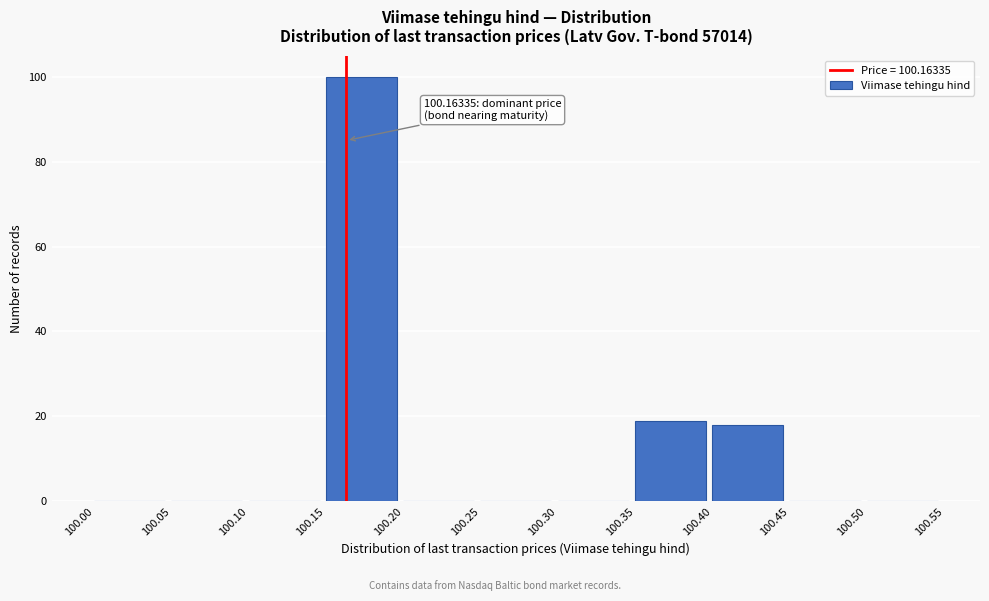

Over which range of the x-axis is the bar tallest?

100.15 to 100.20